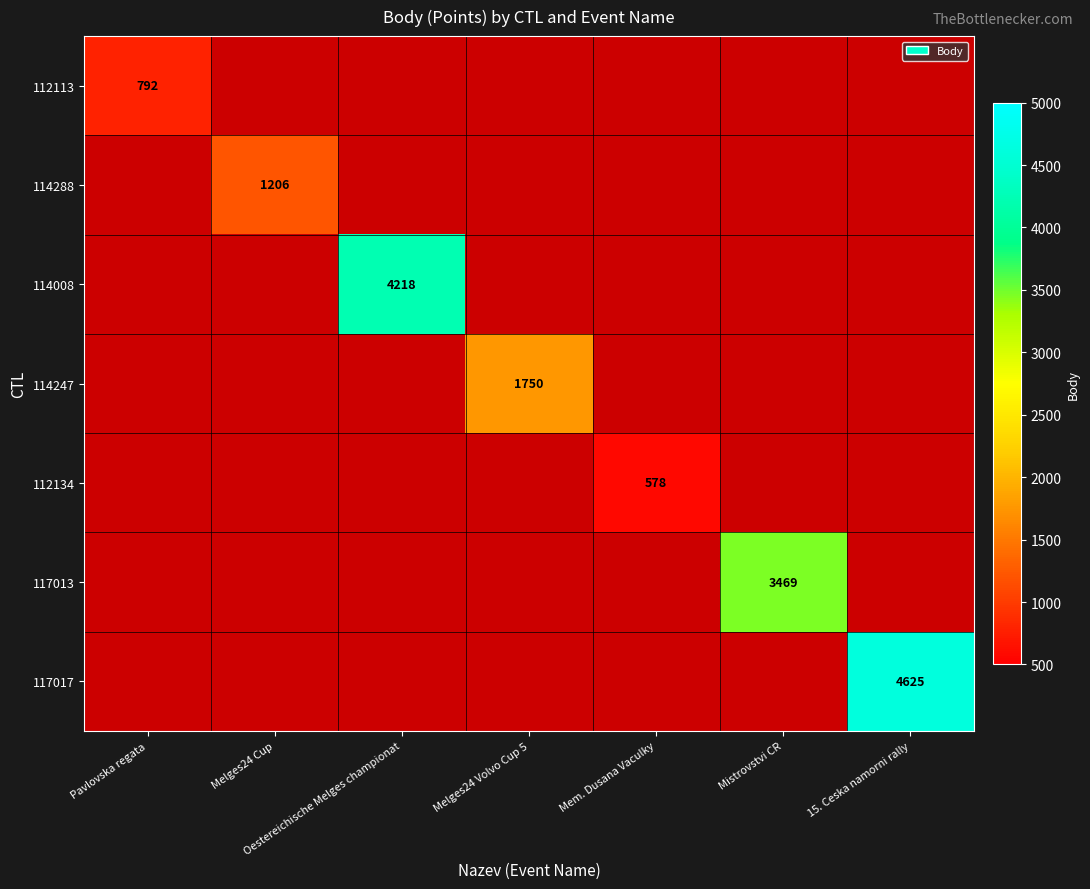

How many categories are shown in the chart?

7